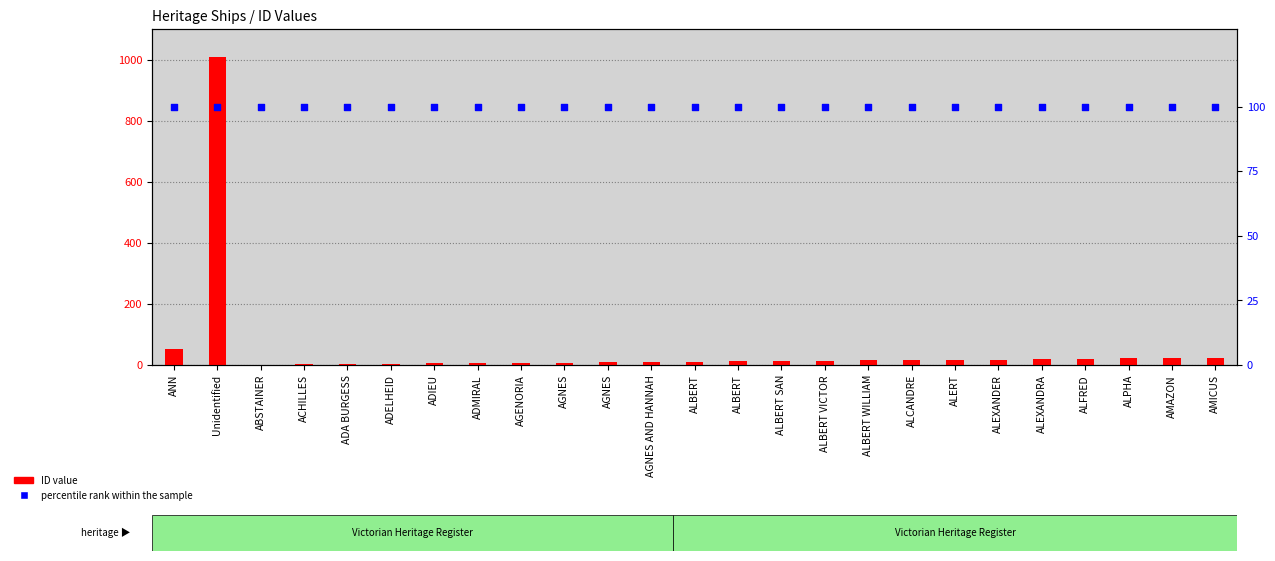

Is the value of percentile rank within the sample at ADMIRAL greater than the value of ID value at ALBERT VICTOR?

Yes